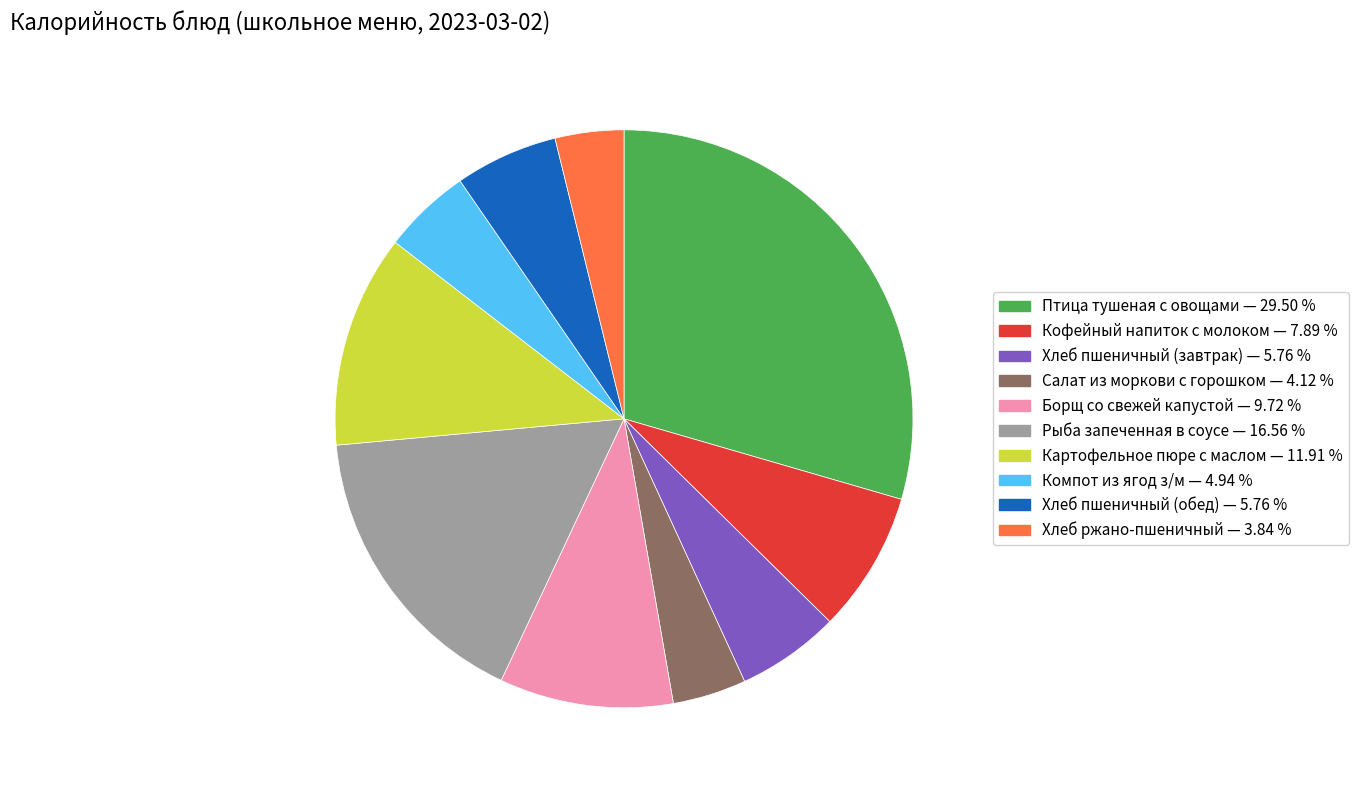

Is there any slice that represents more than half of the pie?

No